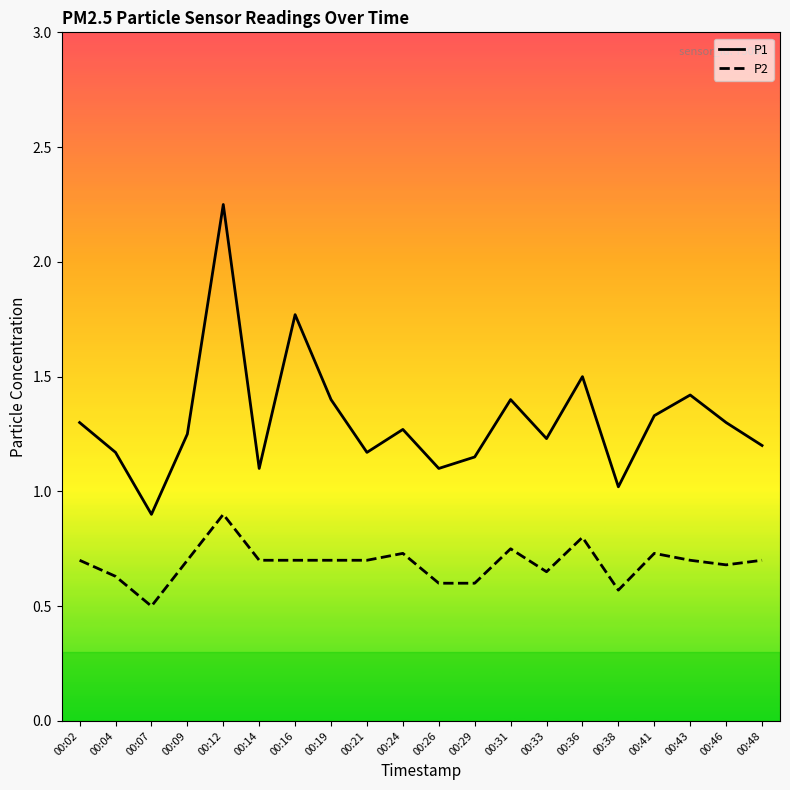

The value of P1 at 00:36 is 0.4. True or false?

False